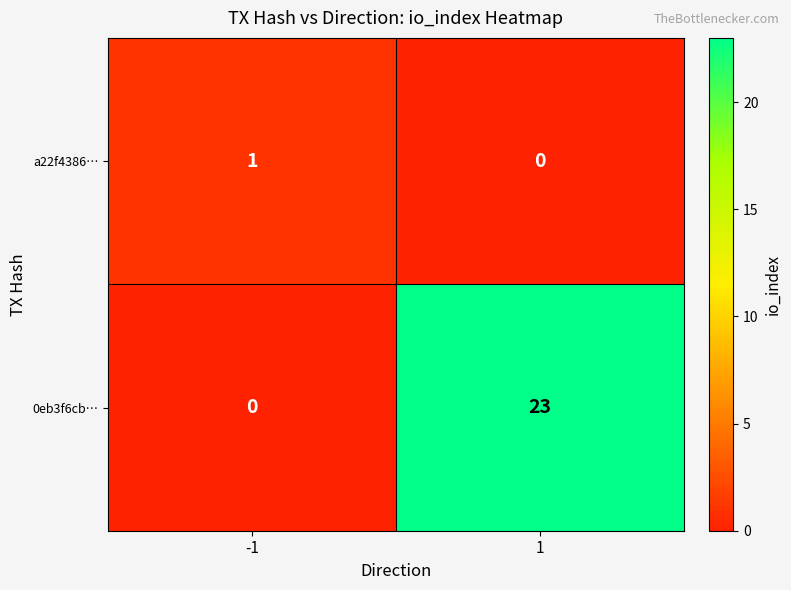

List the series in order of their peak value, lowest first.

a22f4386…, 0eb3f6cb…